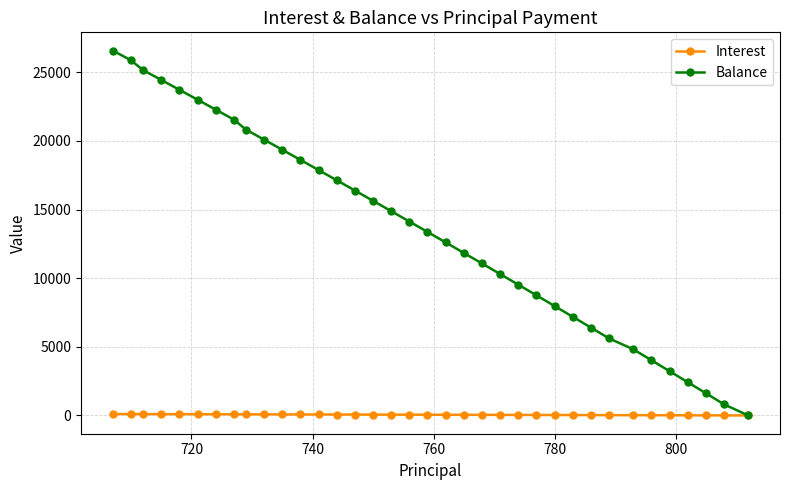

Rank the series by their average value, from highest to lowest.

Balance, Interest